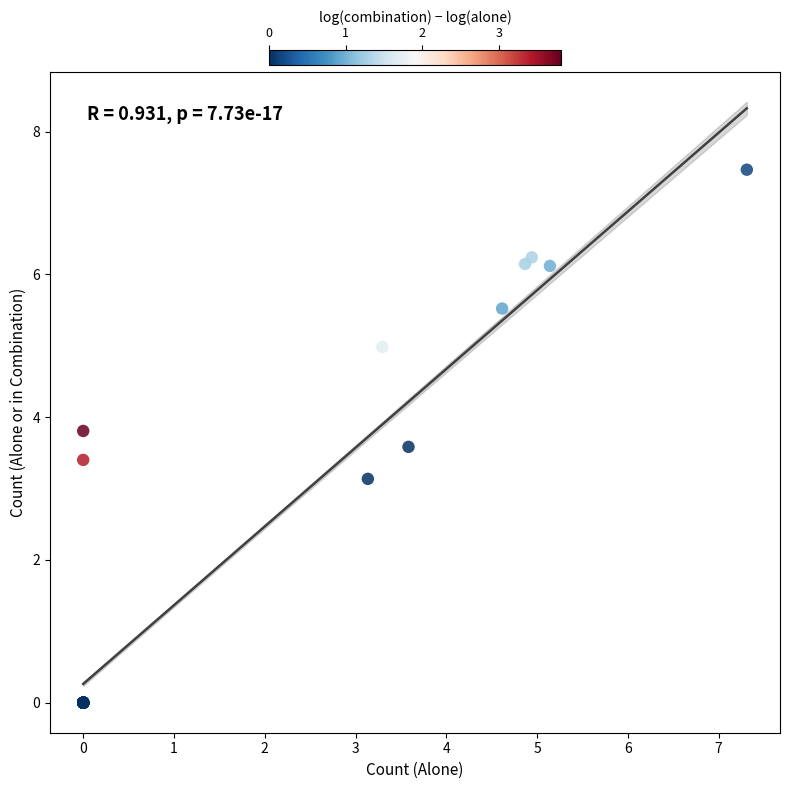

What Y value in the scatter plot is closest to 3?

3.1